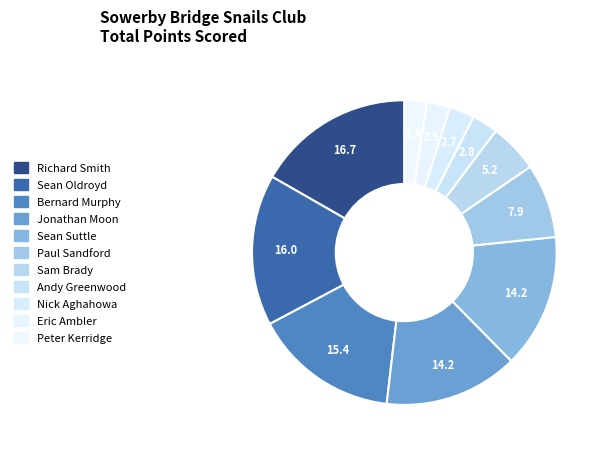

How many slices are in this pie chart?

11